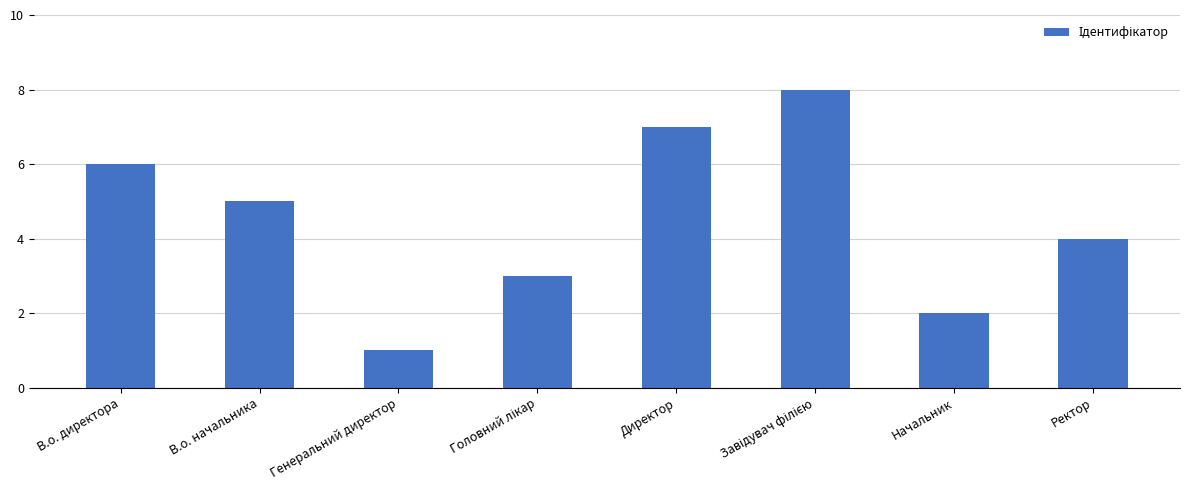

Reading right to left, what are all the values shown in this chart?

4	2	8	7	3	1	5	6